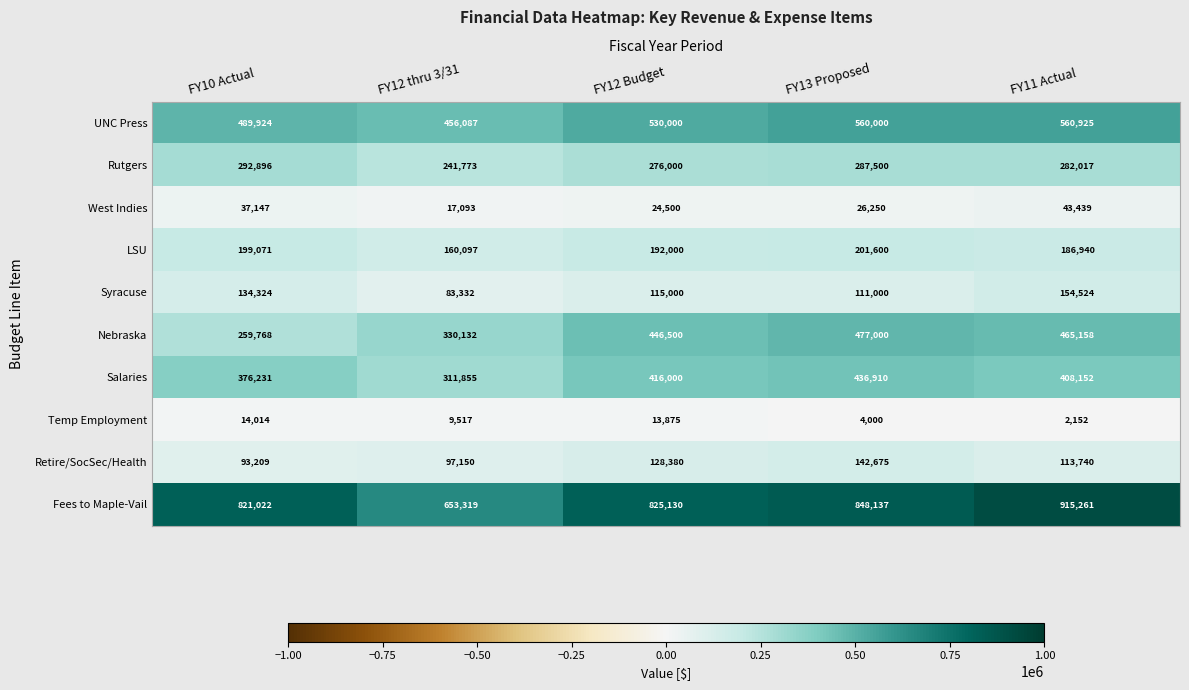

Which series has the largest total across all categories?

Fees to Maple-Vail